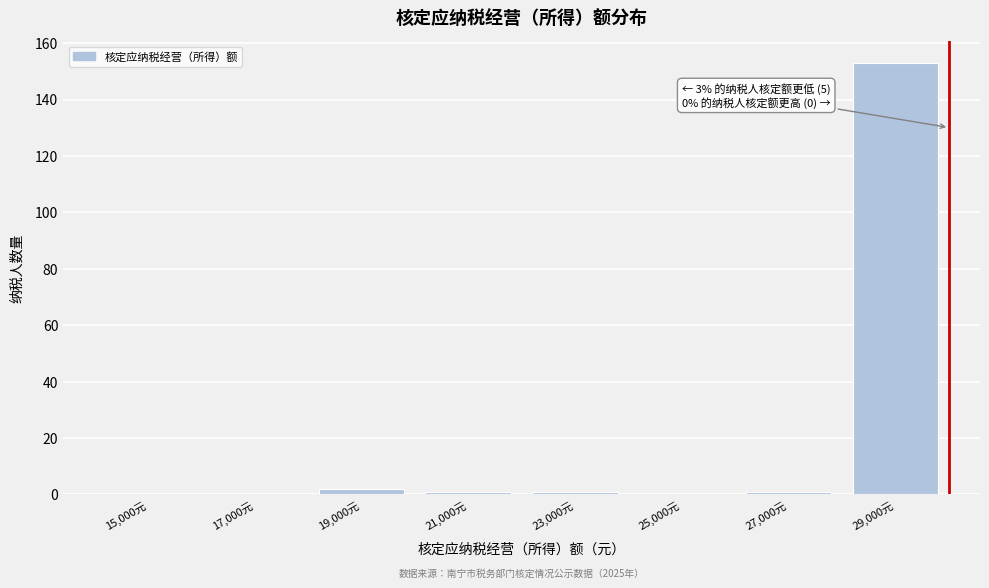

Reading left to right, transcribe all the data shown in this chart.

15,000元=0	17,000元=0	19,000元=2	21,000元=1	23,000元=1	25,000元=0	27,000元=1	29,000元=153